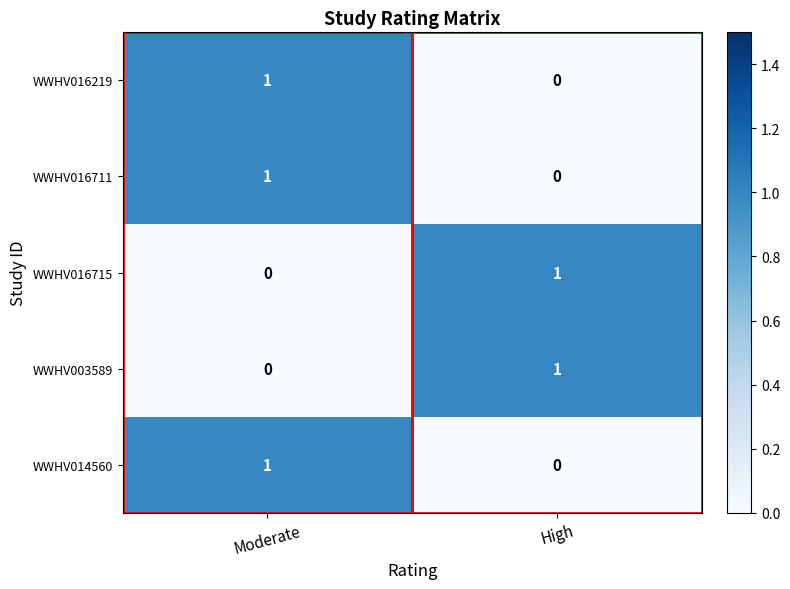

At which label is WWHV014560 closest to 0?

High